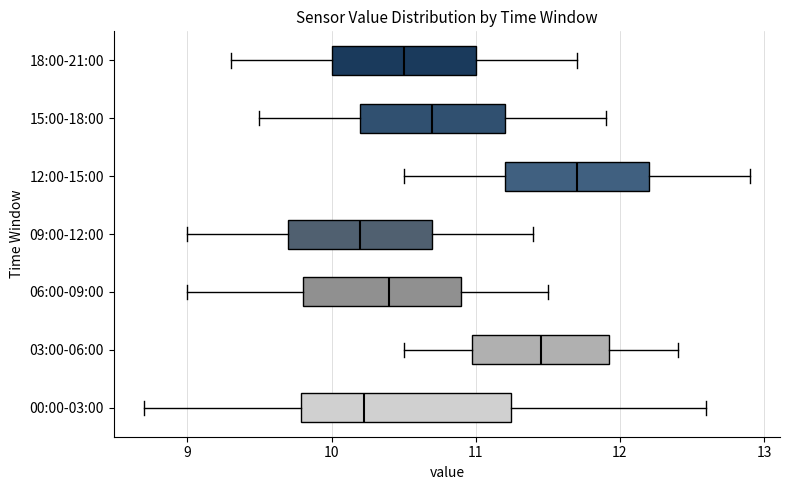

Reading bottom to top, transcribe this box plot: for each box, give where its median line is, the range the box spans, and where its two whiskers end, as read against the x-axis. The values are not printed on the chart, so give them approximately, as read against the axis.

00:00-03:00: median 10.2, box 9.8 to 11.2, whiskers 8.7 to 12.6
03:00-06:00: median 11.5, box 11.0 to 11.9, whiskers 10.5 to 12.4
06:00-09:00: median 10.4, box 9.8 to 10.9, whiskers 9.0 to 11.5
09:00-12:00: median 10.2, box 9.7 to 10.7, whiskers 9.0 to 11.4
12:00-15:00: median 11.7, box 11.2 to 12.2, whiskers 10.5 to 12.9
15:00-18:00: median 10.7, box 10.2 to 11.2, whiskers 9.5 to 11.9
18:00-21:00: median 10.5, box 10.0 to 11.0, whiskers 9.3 to 11.7